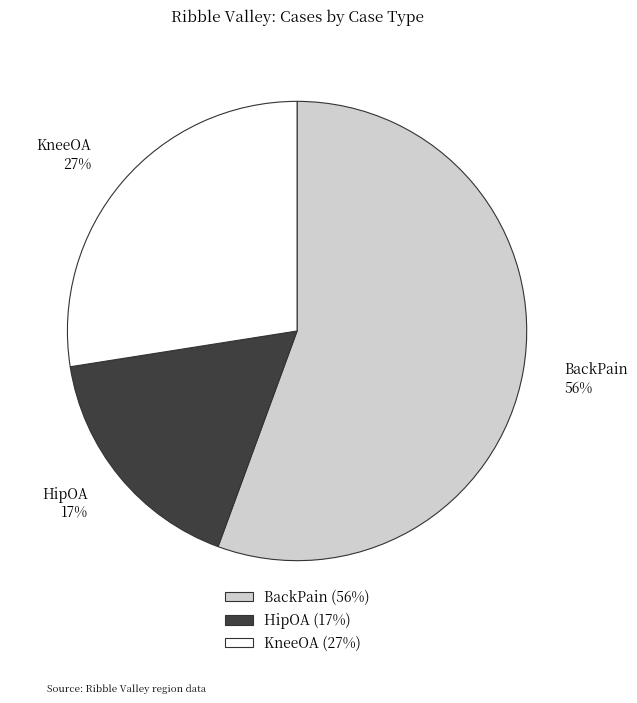

Is the sum of HipOA and BackPain greater than half?

Yes